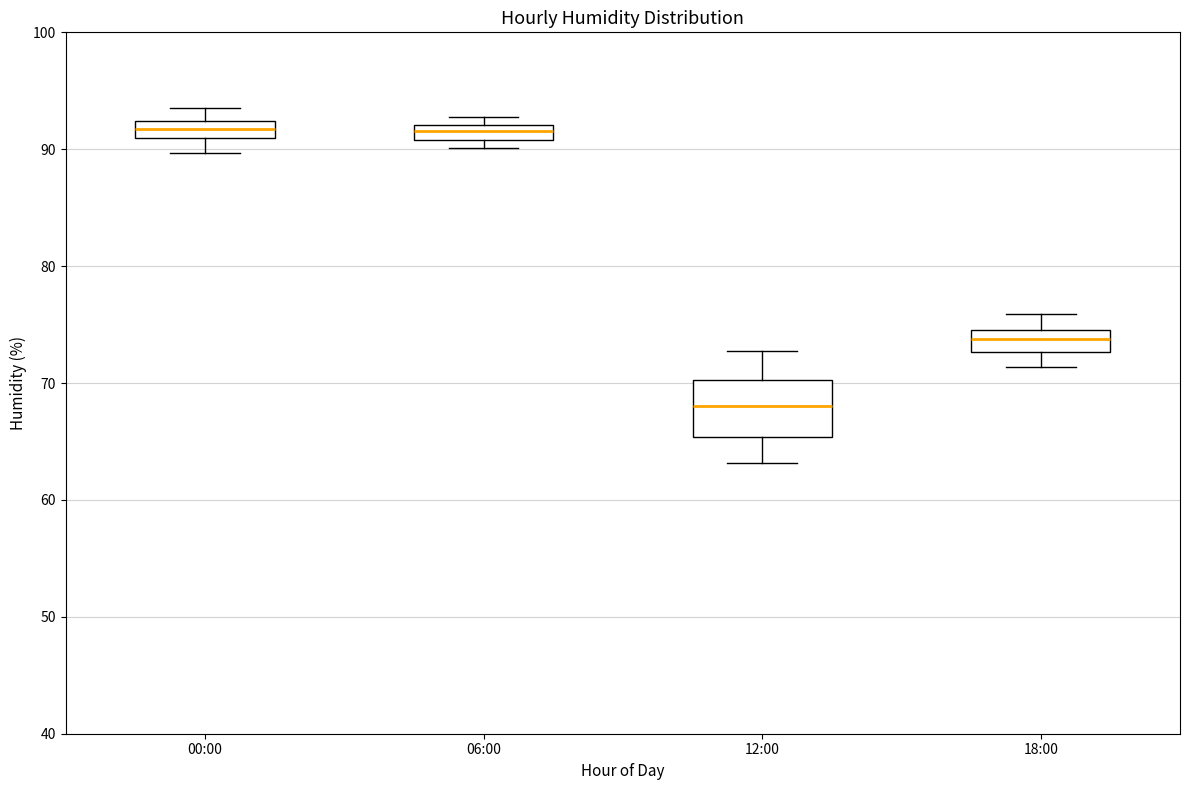

Which box's median line is the lowest?

12:00